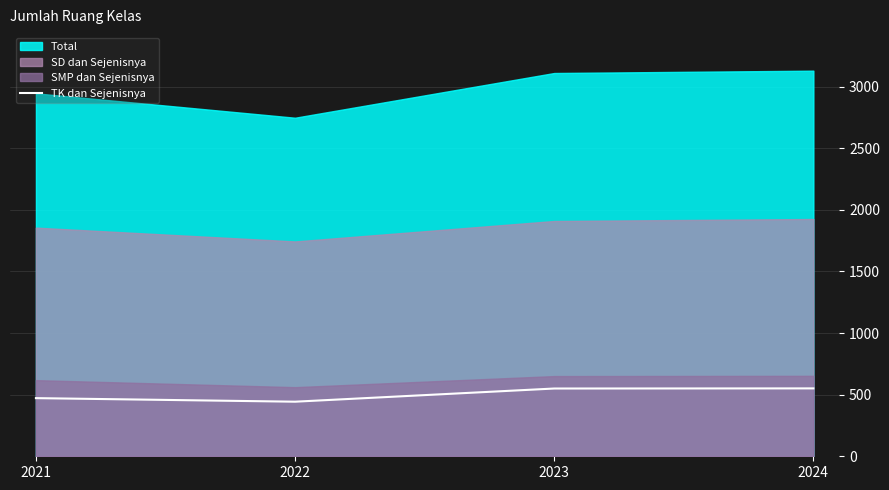

Which has a higher value, 2023 or 2024?

2024